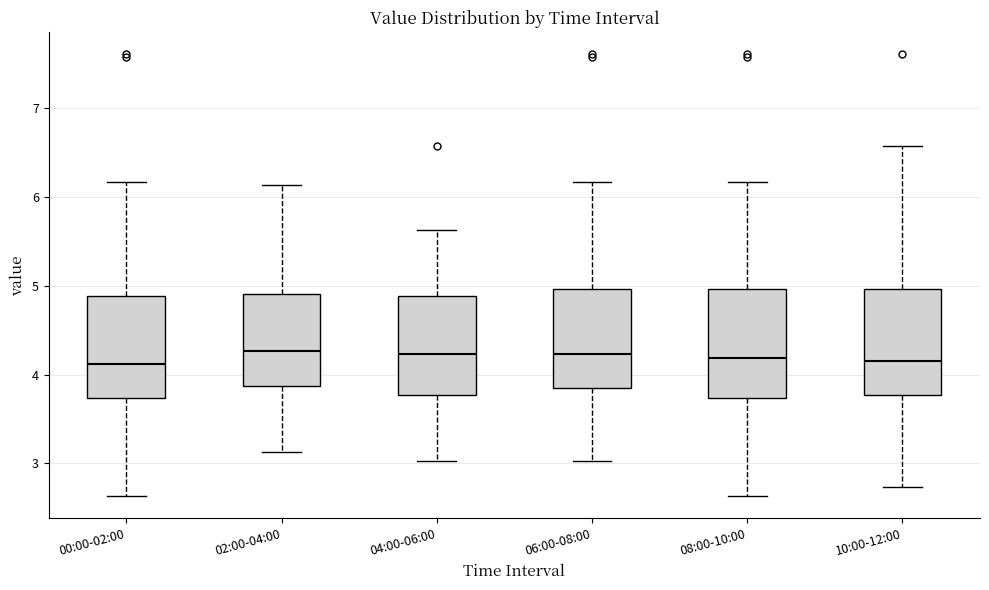

Reading left to right, transcribe this box plot: for each box, give where its median line is, the range the box spans, and where its two whiskers end, as read against the y-axis. The values are not printed on the chart, so give them approximately, as read against the axis.

00:00-02:00: median 4.1, box 3.7 to 4.9, whiskers 2.6 to 6.2
02:00-04:00: median 4.3, box 3.9 to 4.9, whiskers 3.1 to 6.1
04:00-06:00: median 4.2, box 3.8 to 4.9, whiskers 3.0 to 5.6
06:00-08:00: median 4.2, box 3.9 to 5.0, whiskers 3.0 to 6.2
08:00-10:00: median 4.2, box 3.7 to 5.0, whiskers 2.6 to 6.2
10:00-12:00: median 4.2, box 3.8 to 5.0, whiskers 2.7 to 6.6